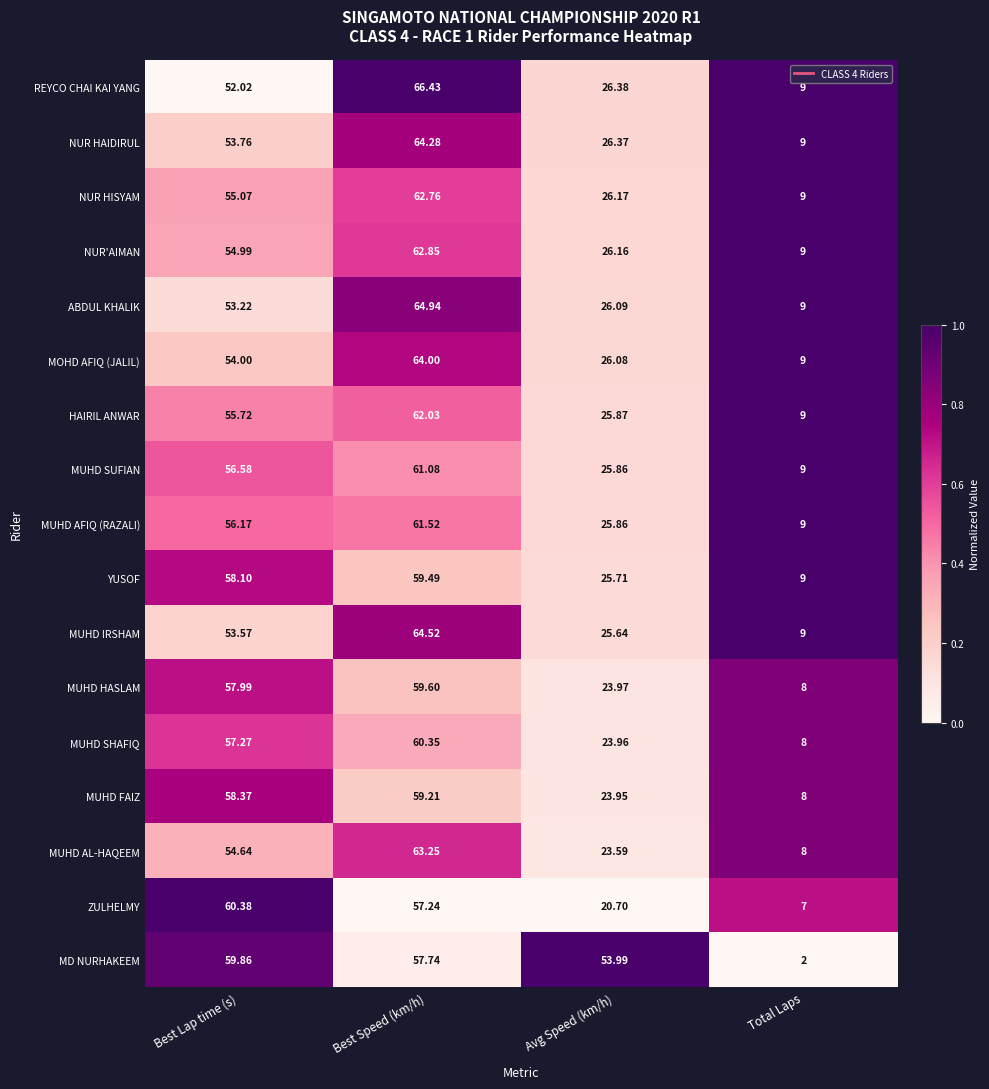

Where is MUHD AL-HAQEEM nearest to the value 35?

Avg Speed (km/h)